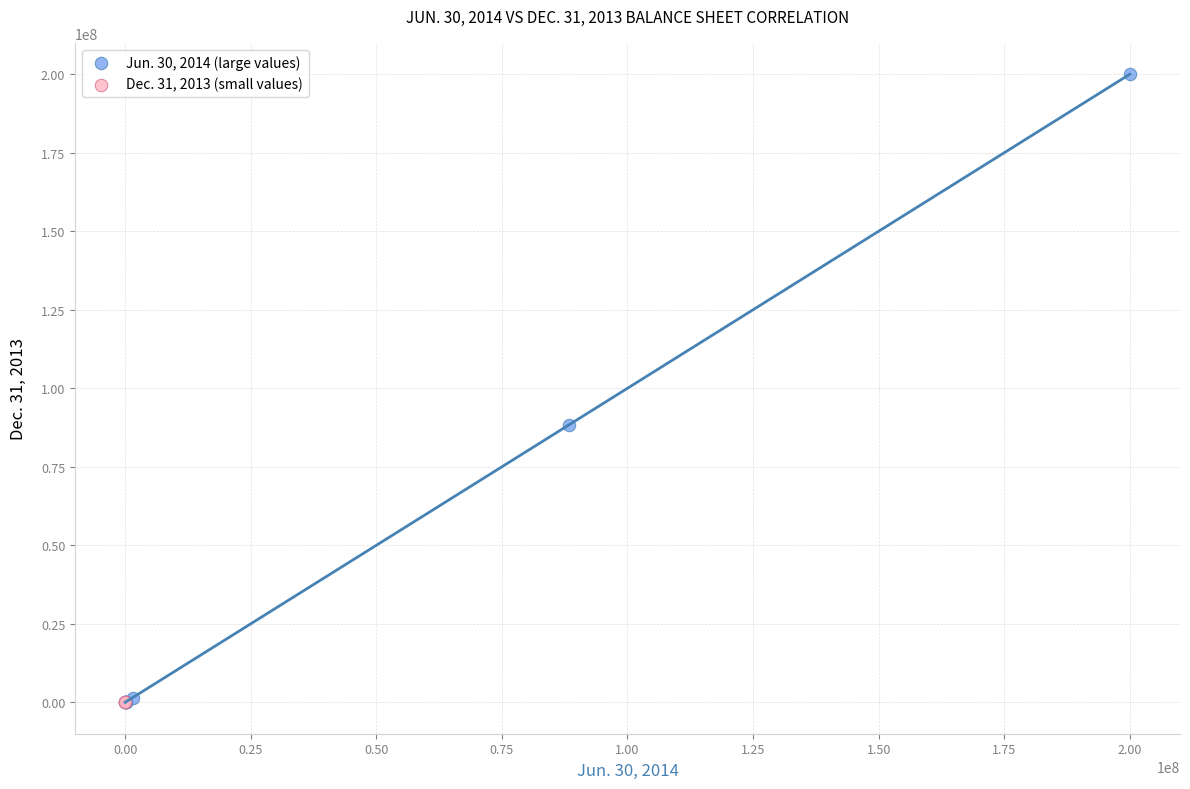

Which series contains the highest Y value?

Jun. 30, 2014 (large values)